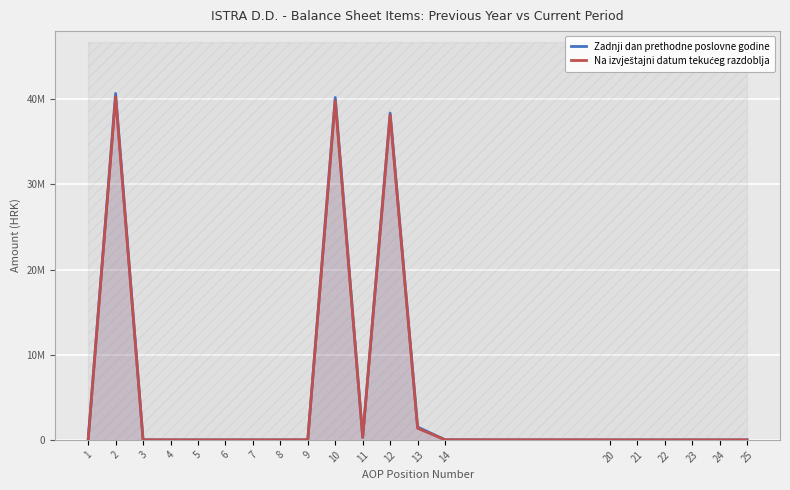

What is the value of the Na izvještajni datum tekućeg razdoblja point at the 12th from the left?

38153914